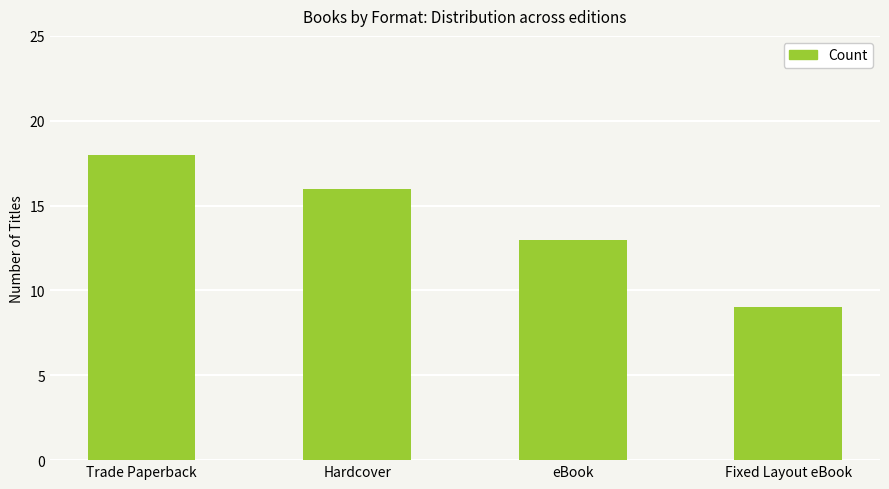

Approximately how many times larger is the value at Fixed Layout eBook compared to Trade Paperback?

0.5